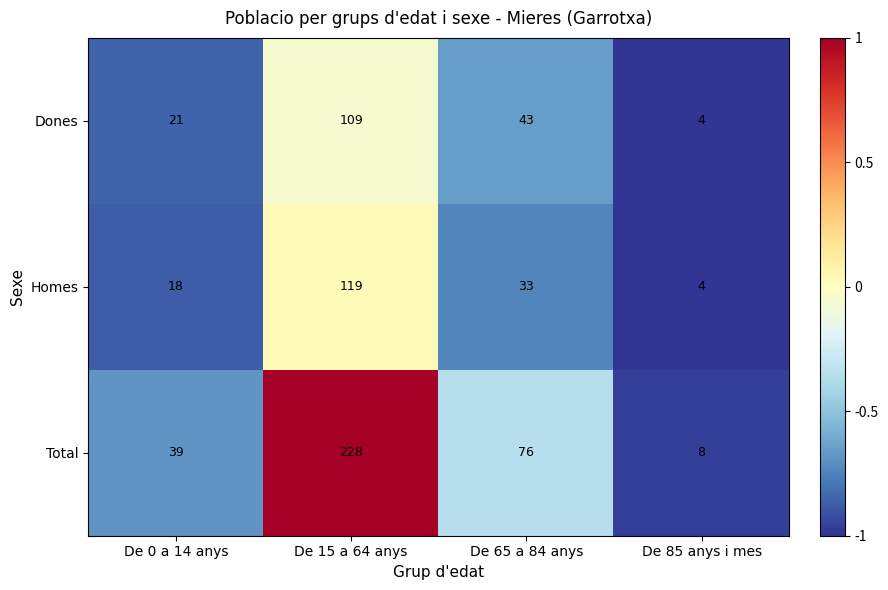

Which series changed the most between De 15 a 64 anys and De 65 a 84 anys?

Total